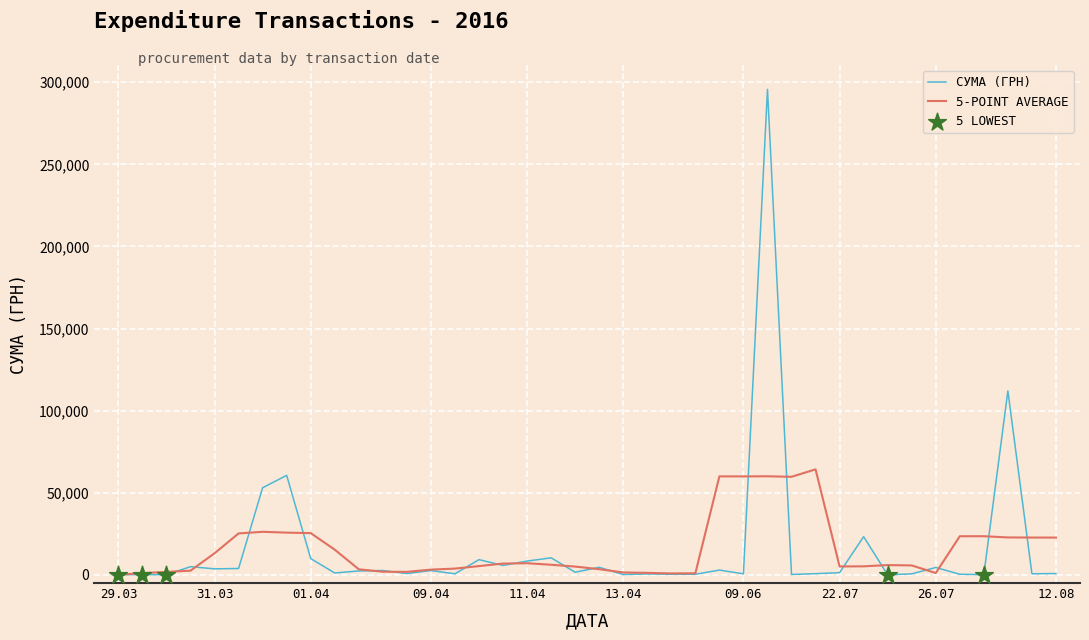

Rank the series by their maximum value, from lowest to highest.

5-POINT AVERAGE, СУМА (ГРН)